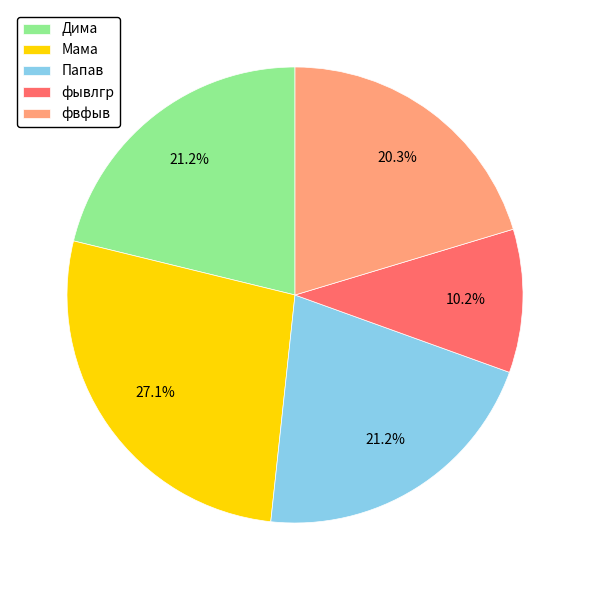

What is the smallest slice in the pie chart?

фывлгр